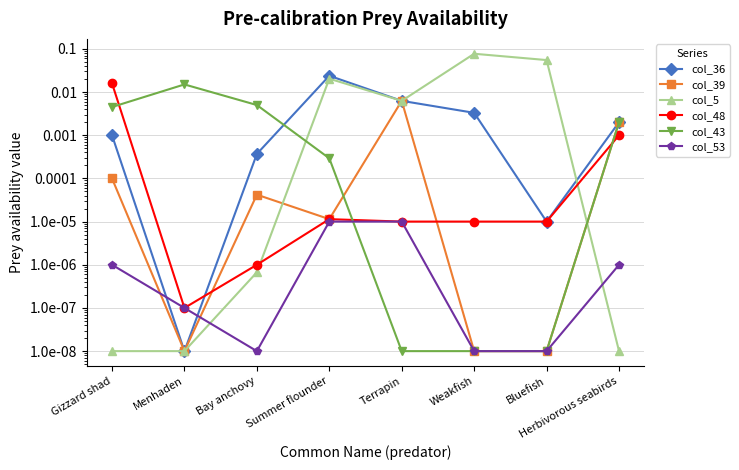

Does the chart have visible grid lines?

Yes